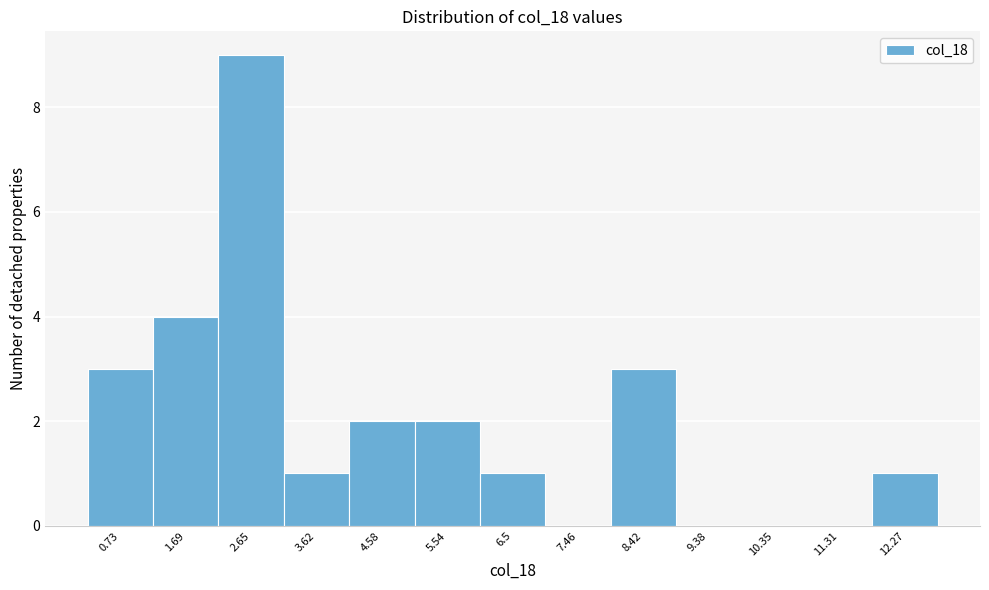

What is the height of the bar covering 2.2 to 3.1 on the x-axis? Neither the bar edges nor the heights are printed on the chart, so give them approximately, as read against the axes.

9